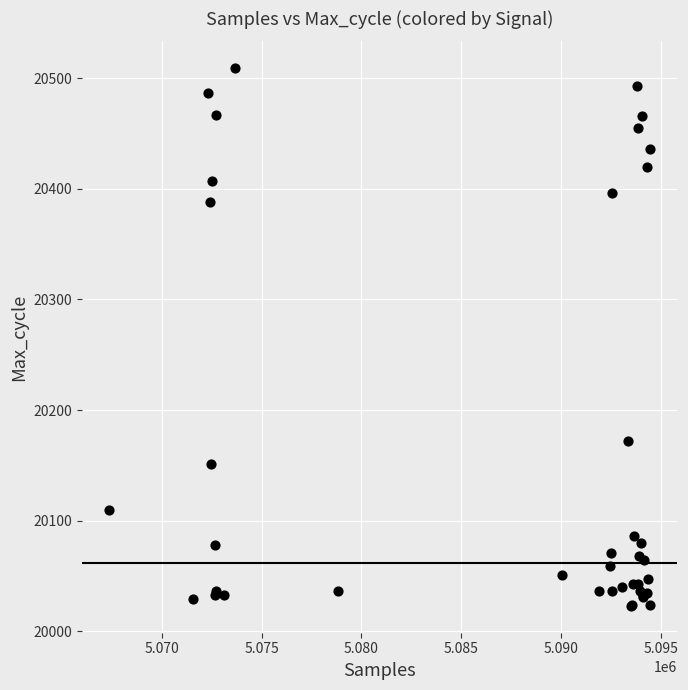

What Y value in the scatter plot is closest to 20266?

20172